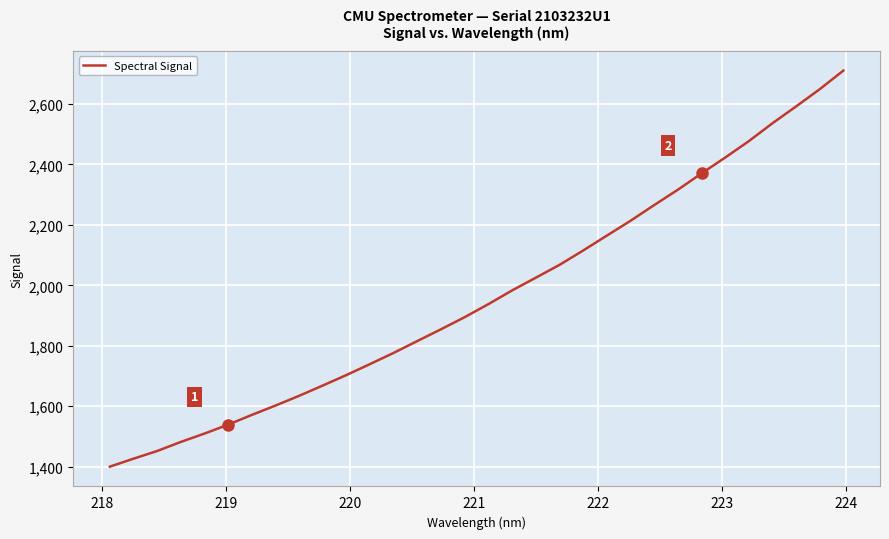

What is the difference between the second highest and minimum values?

1248.8